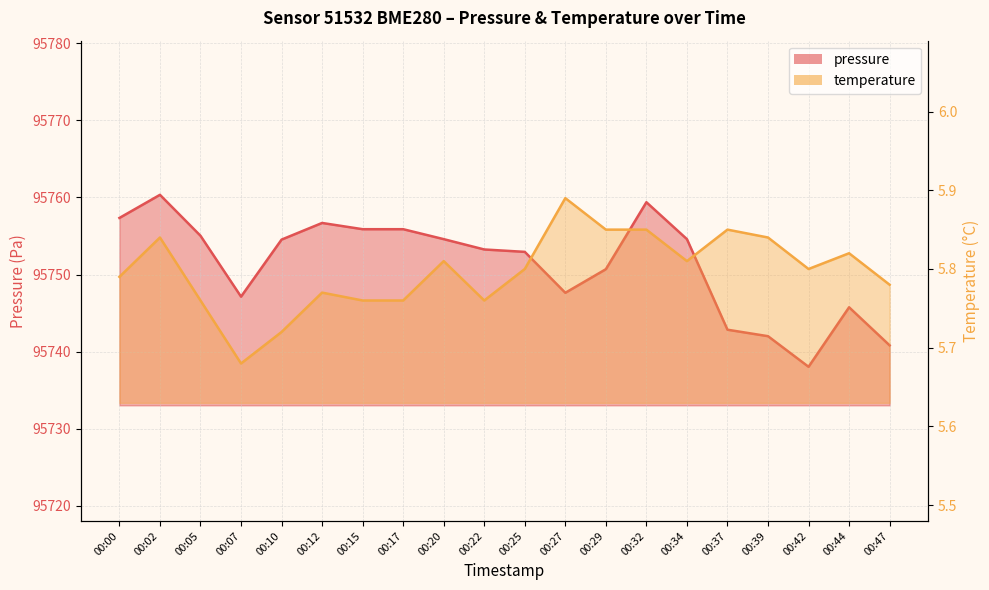

Rank the series by their maximum value, from lowest to highest.

temperature, pressure